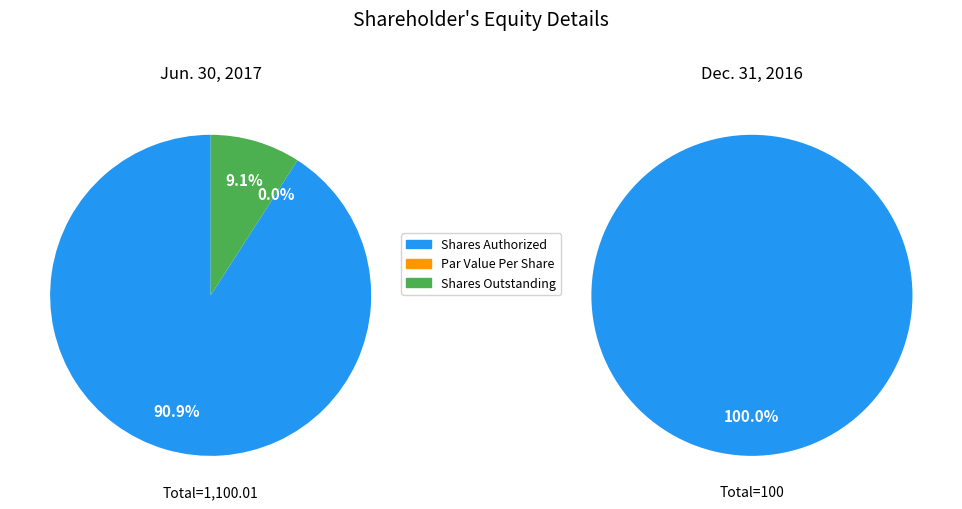

Does any single category account for the majority?

Yes